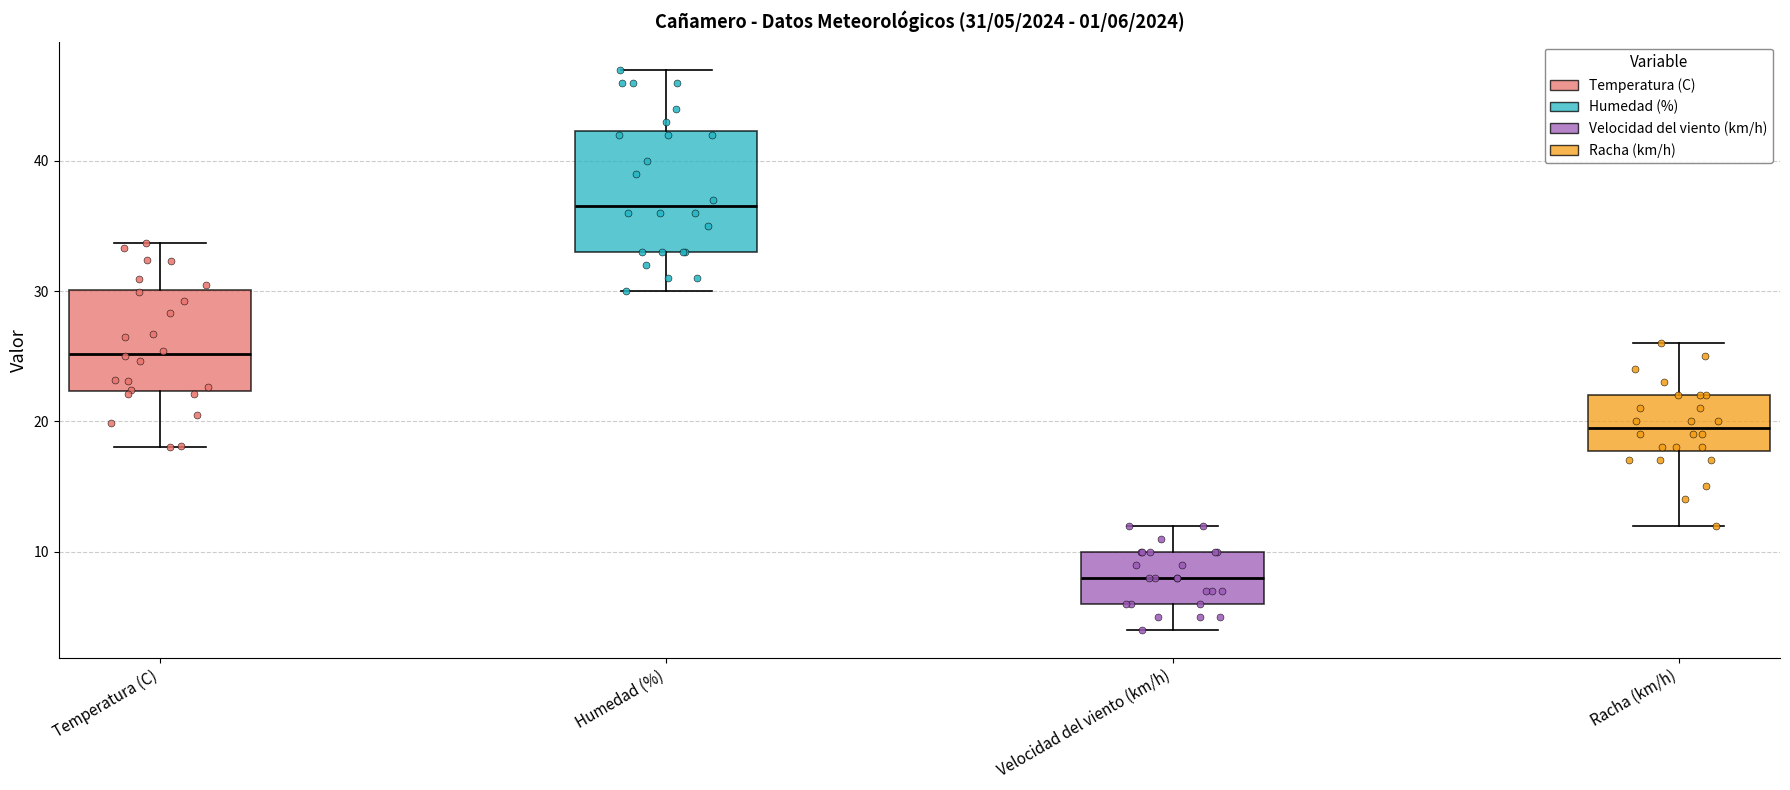

Which box is the tallest, from its lower edge to its upper edge?

Humedad (%)